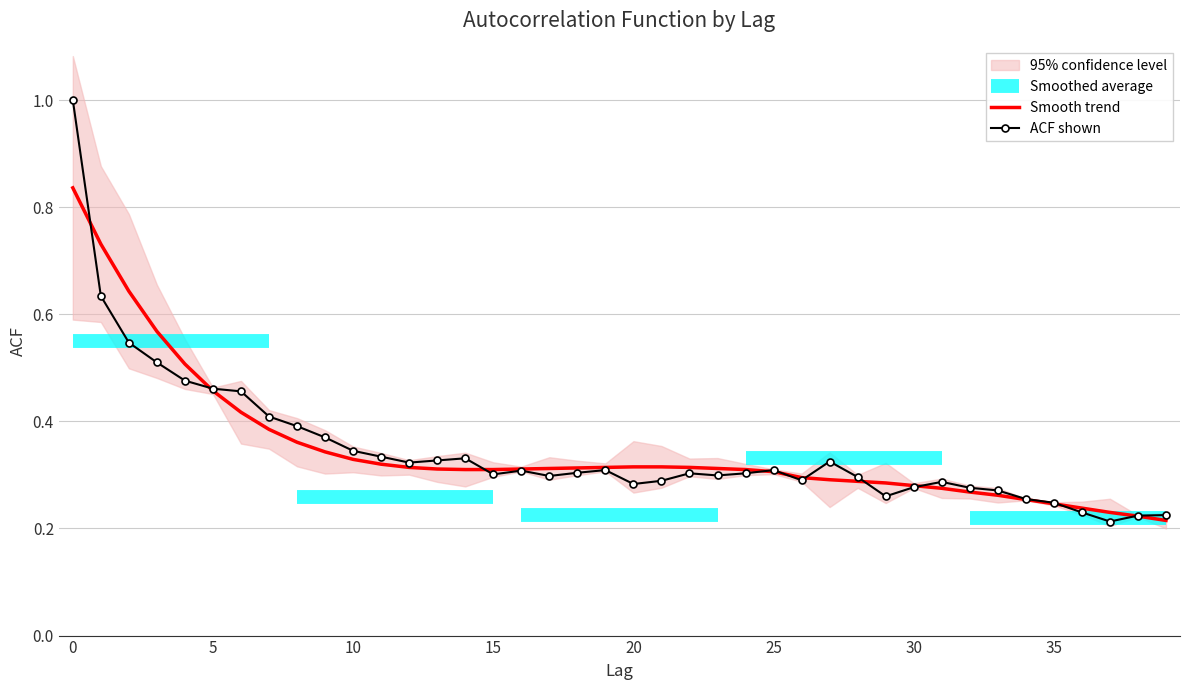

What is the value of the acf_shown_smooth point at the 16th from the left?

0.3